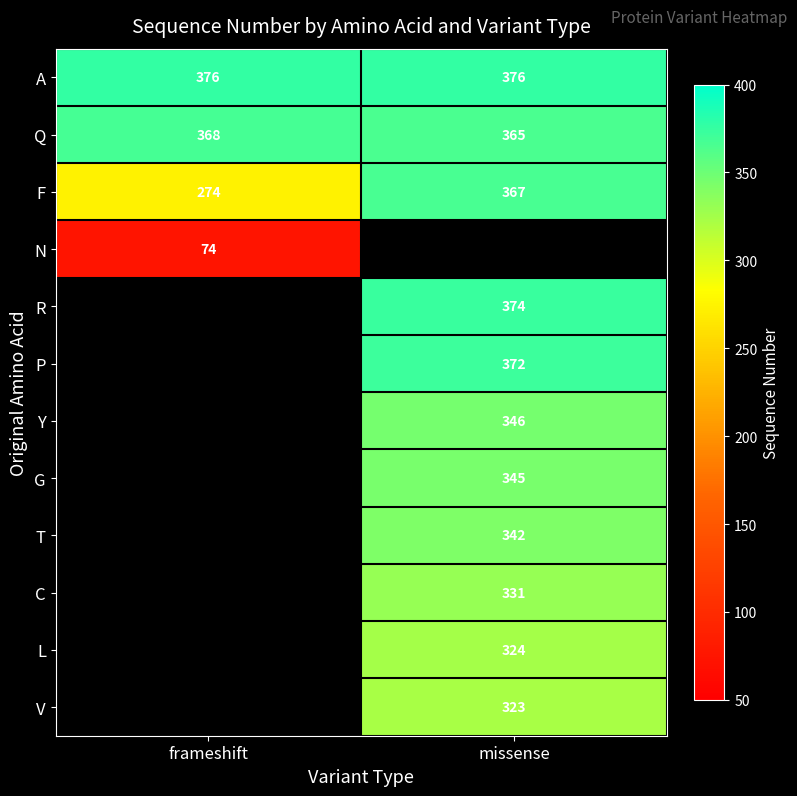

What is the maximum value for Q?

368